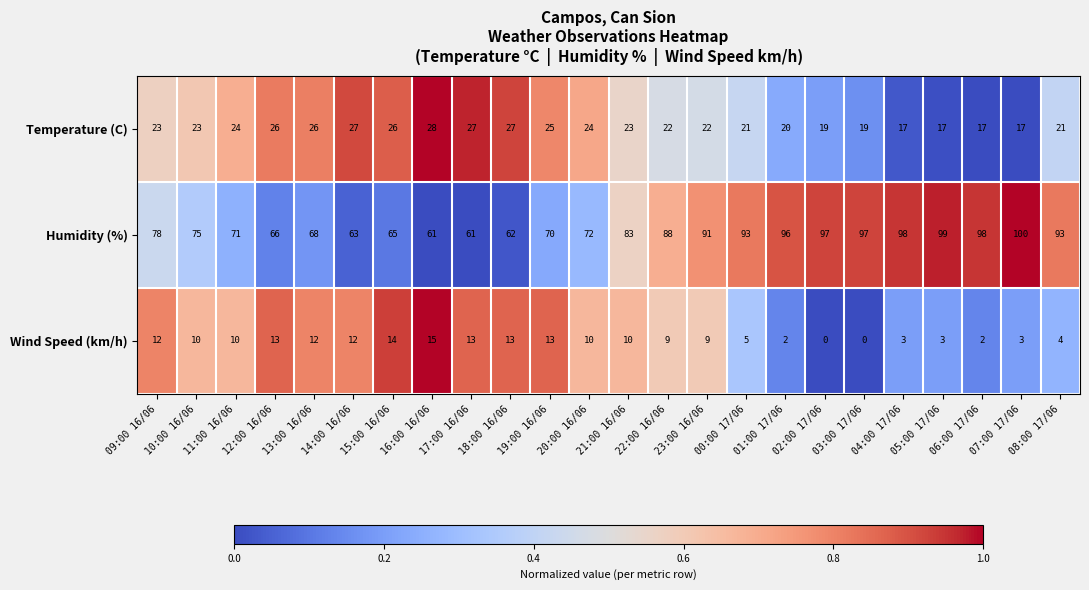

What value does the Temperature (C) series have at 15:00 16/06?

26